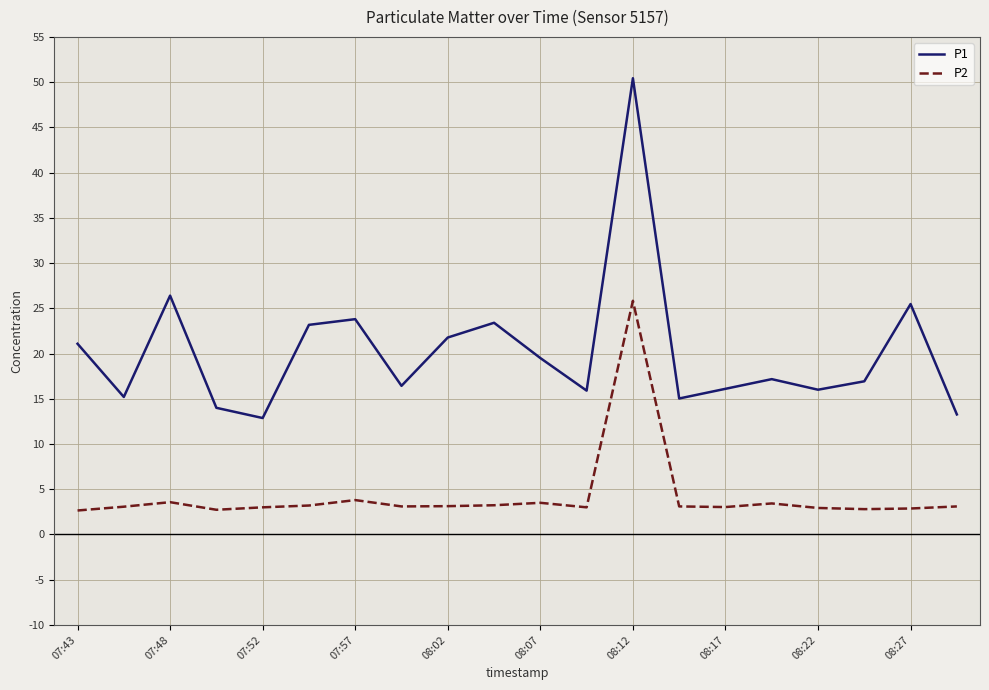

Which series has the largest total across all categories?

P1